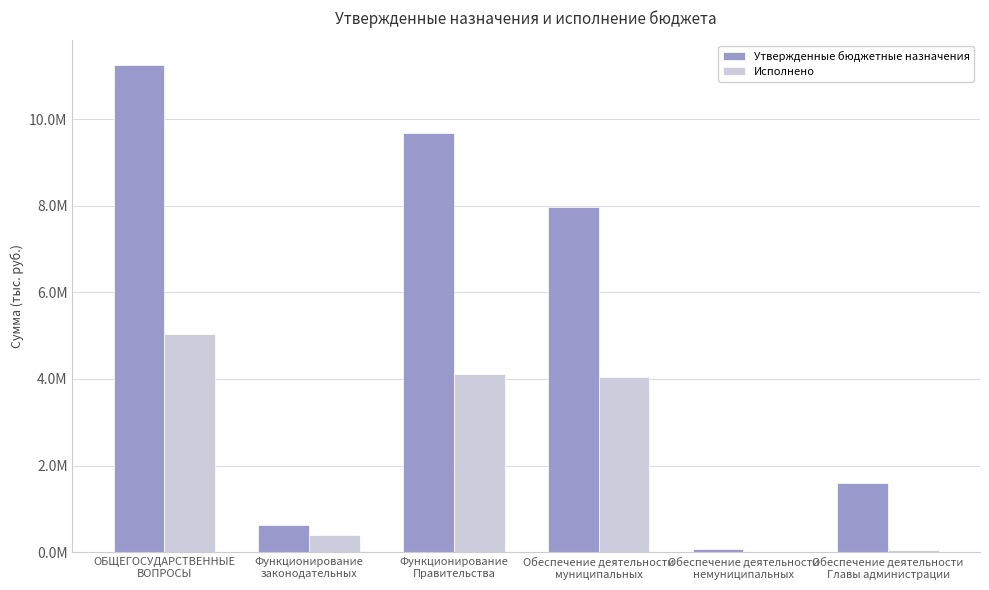

What are all the series names shown in the legend?

Утвержденные бюджетные назначения, Исполнено